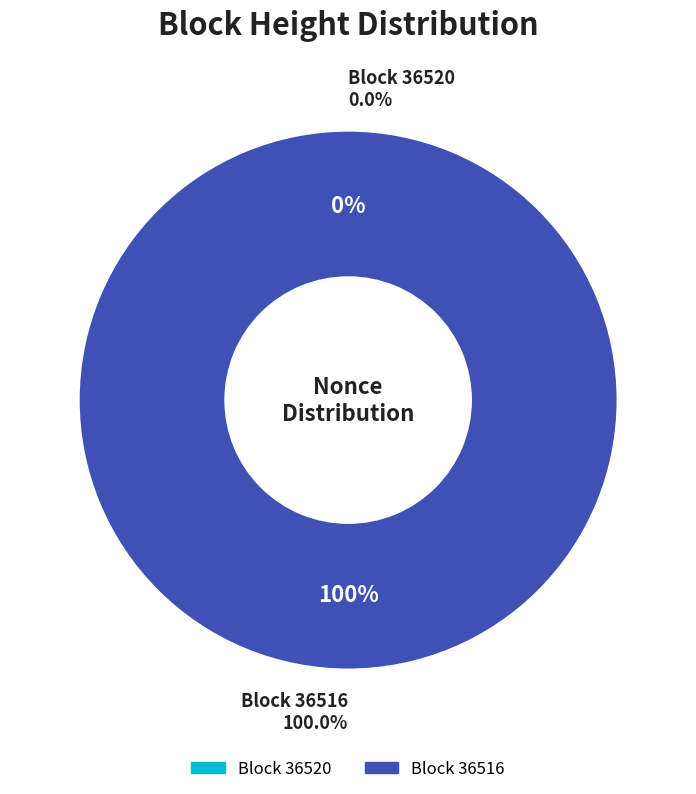

Is there any slice that represents more than half of the pie?

Yes